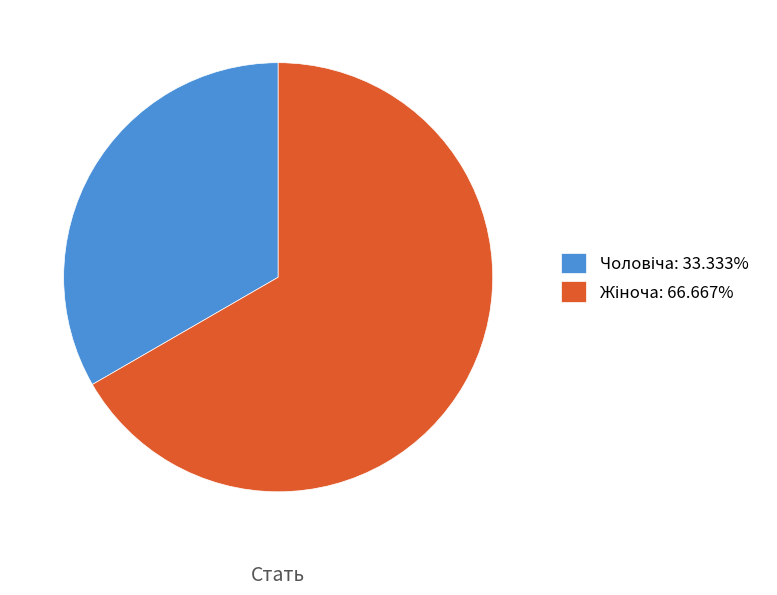

How many slices are in this pie chart?

2